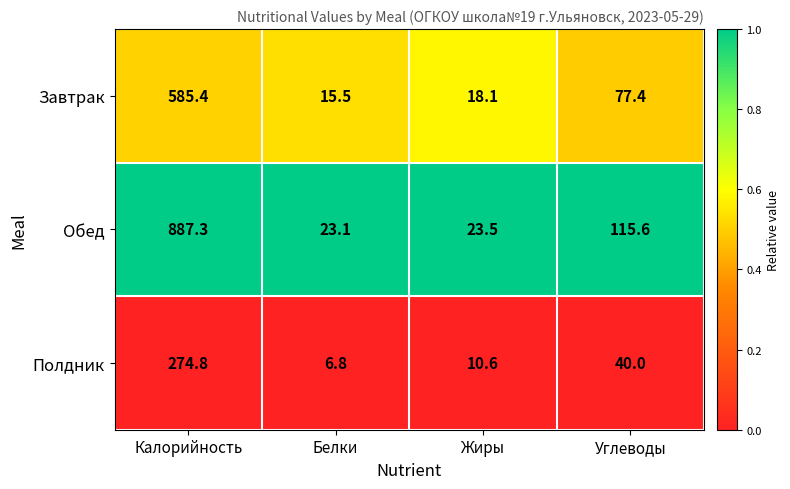

Rank the series at Калорийность from highest to lowest value.

Обед, Завтрак, Полдник